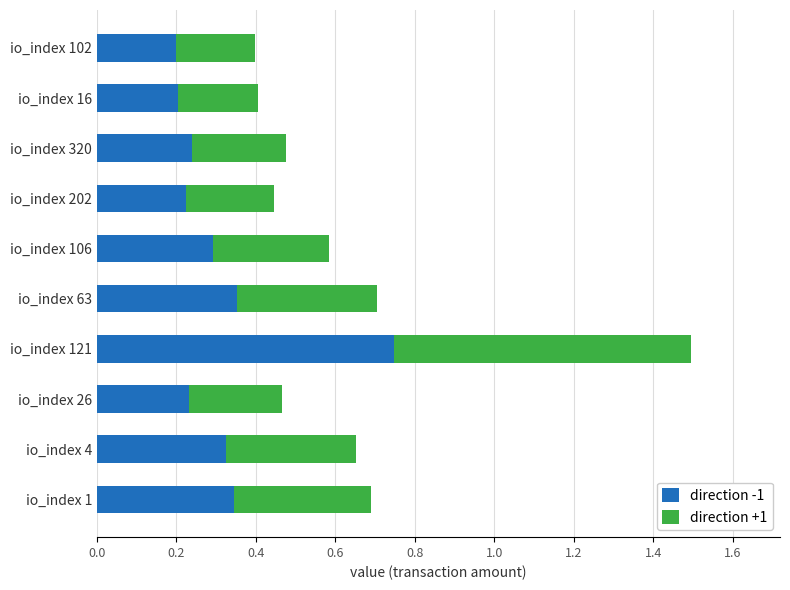

How many direction -1 values are between 0 and 1?

10